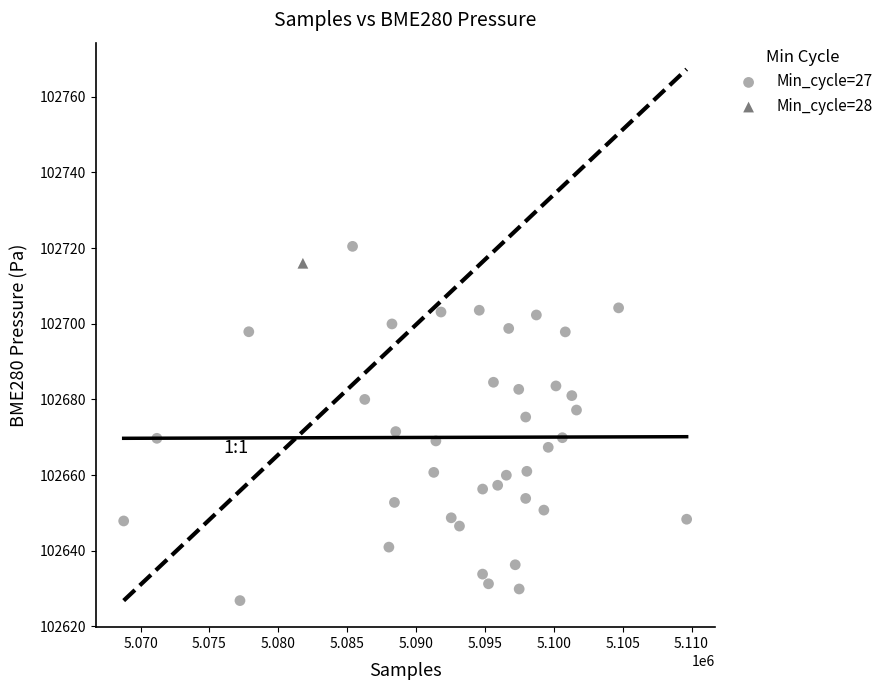

What are all the series names shown in the legend?

Min_cycle=27, Min_cycle=28